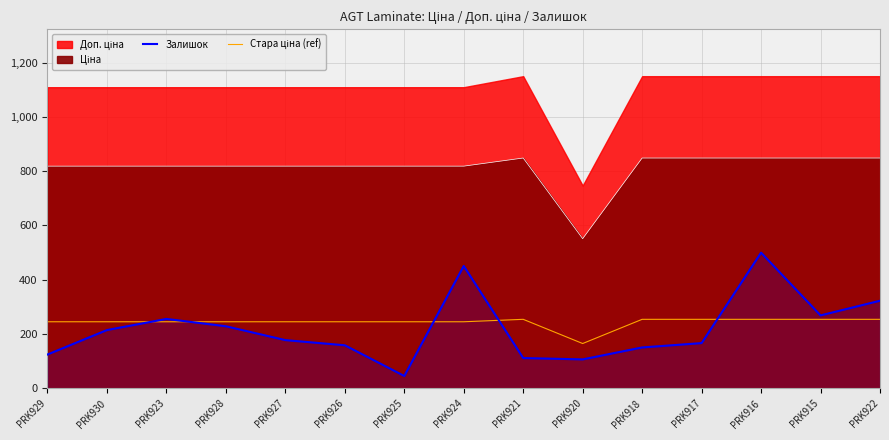

What is the average value of the Стара ціна (ref) series?

243.8